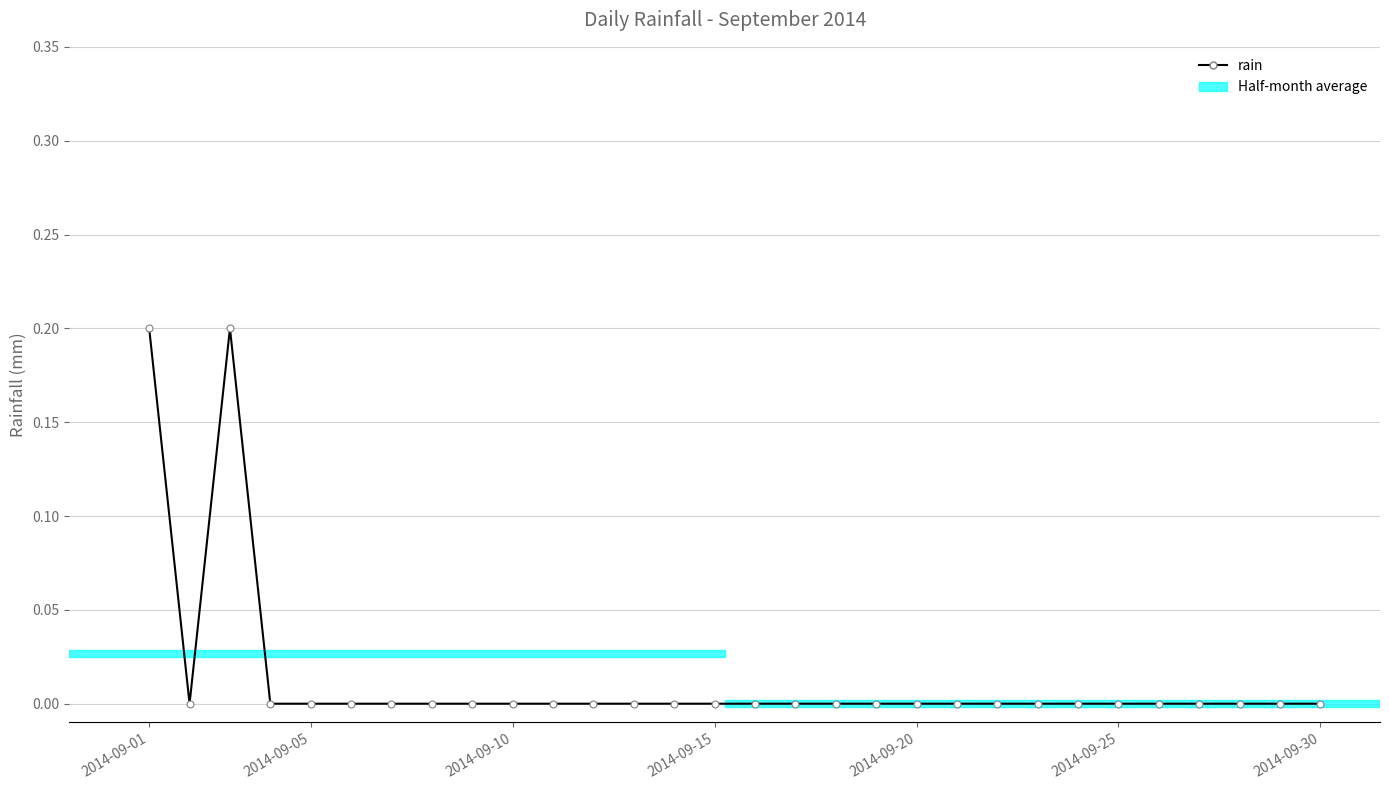

How many lines are shown in the chart?

1